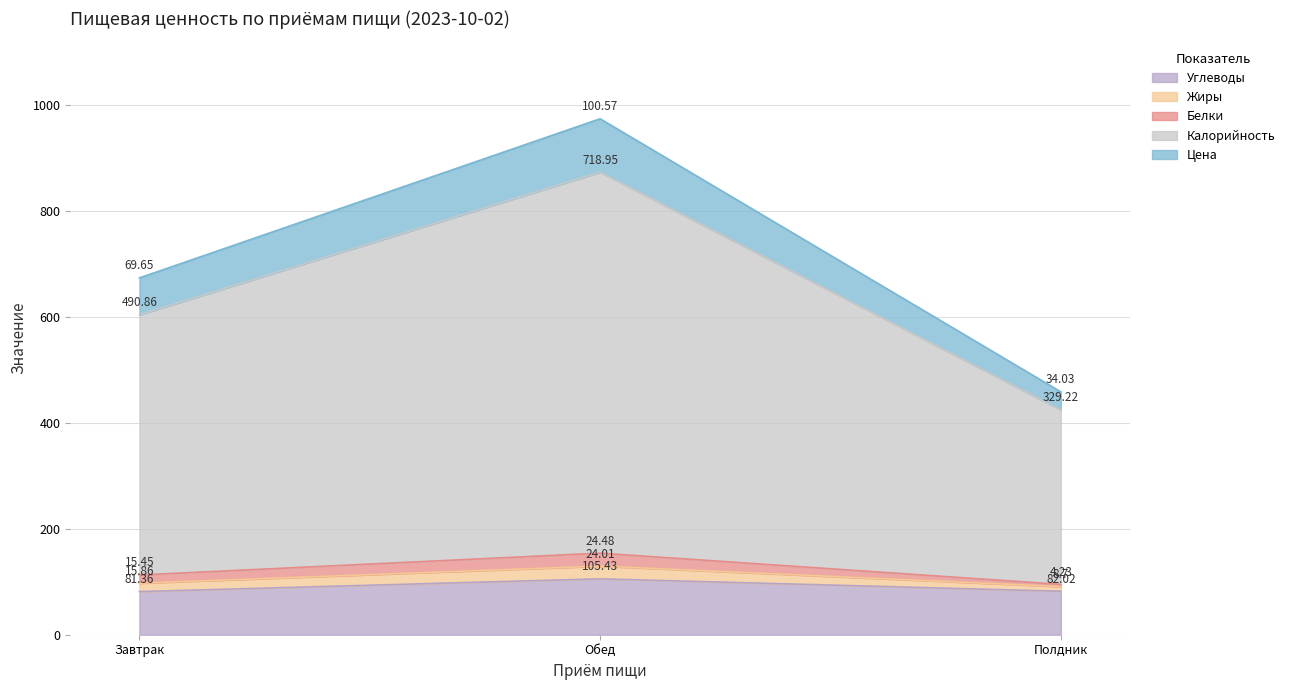

Which category has the highest value in the Углеводы series?

Обед